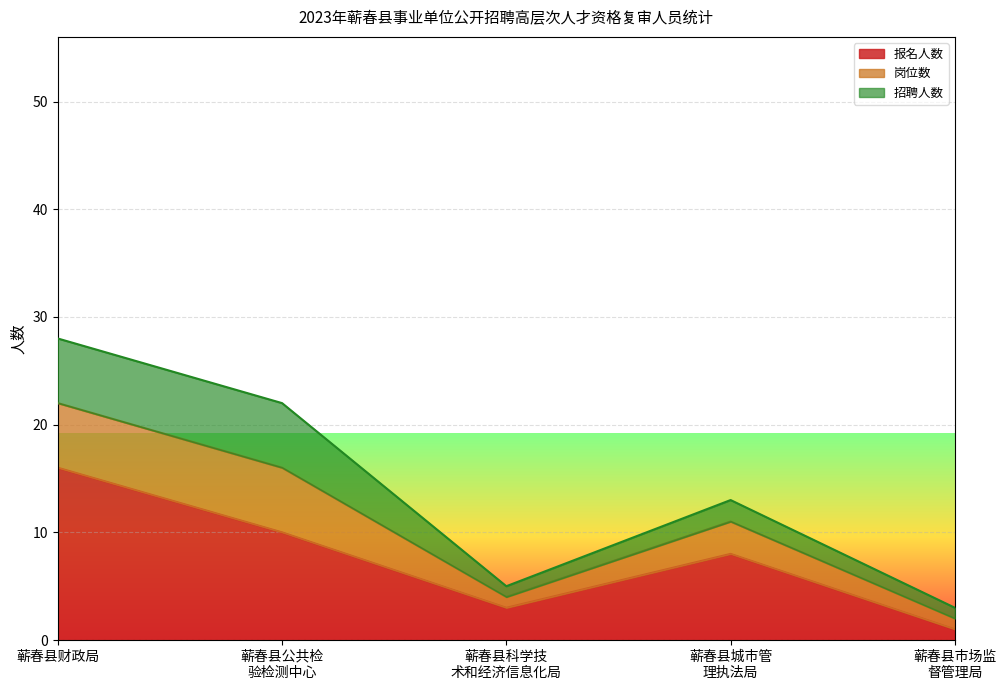

How many lines are shown in the chart?

3